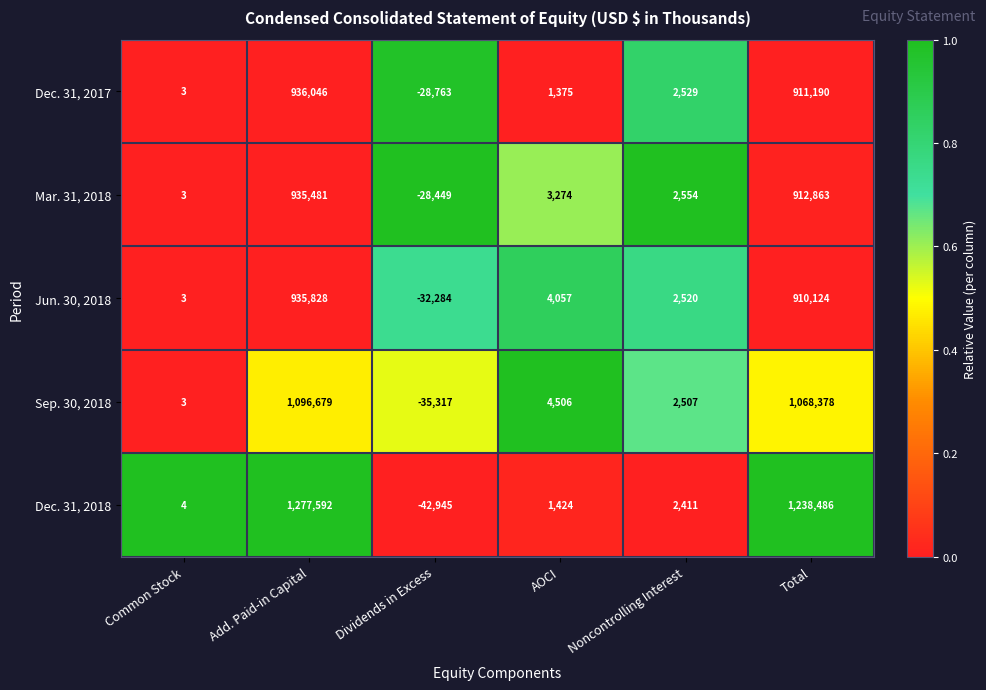

Count the number of categories in the chart.

6